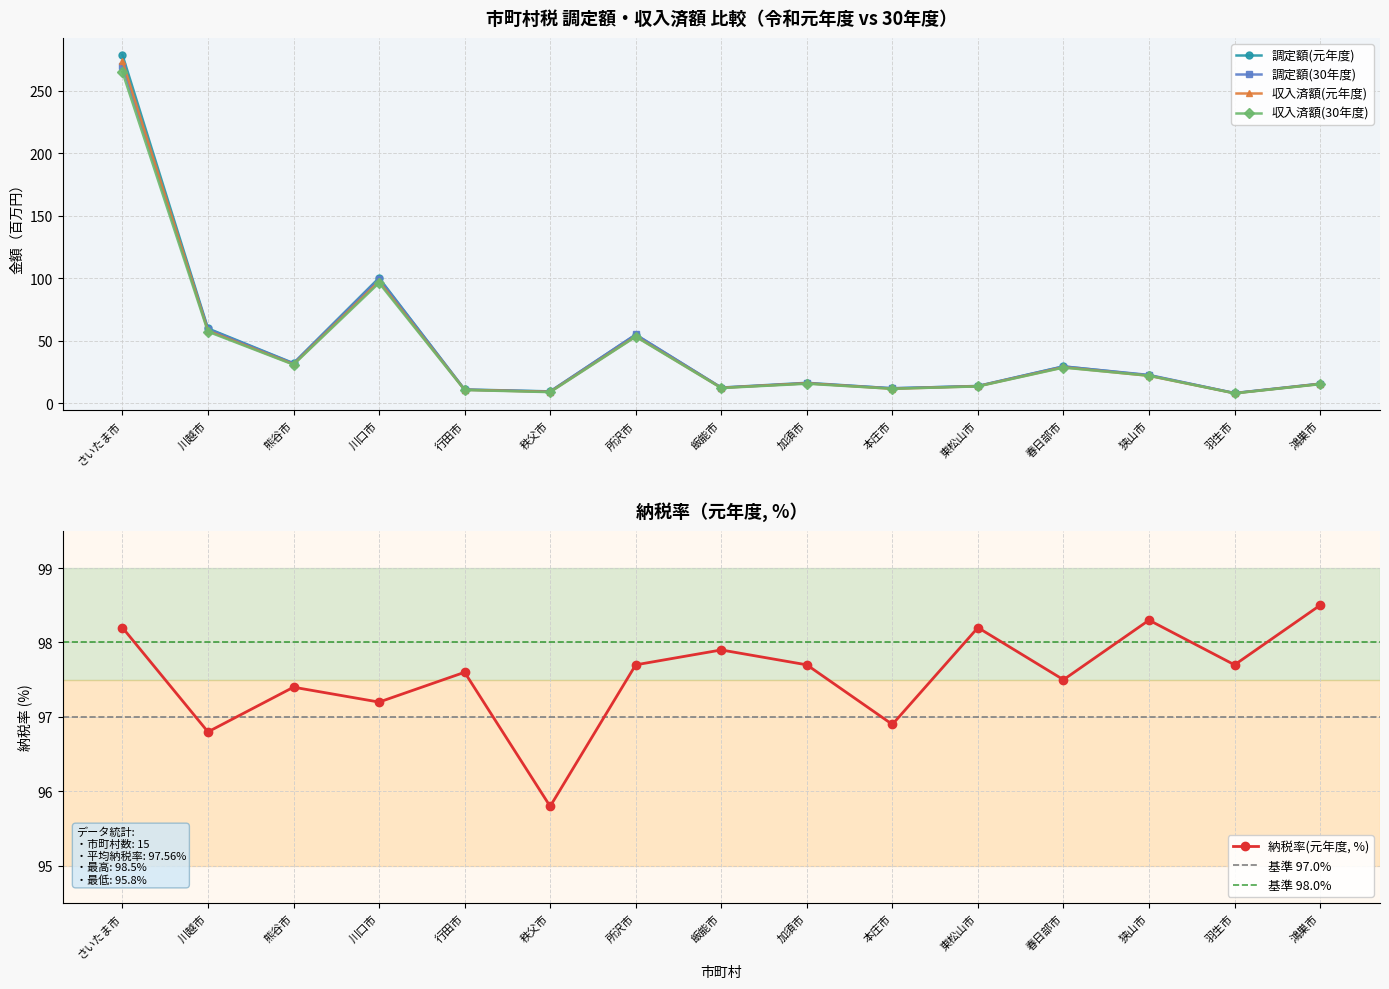

Which category has the highest value in the 調定額(30年度) series?

さいたま市